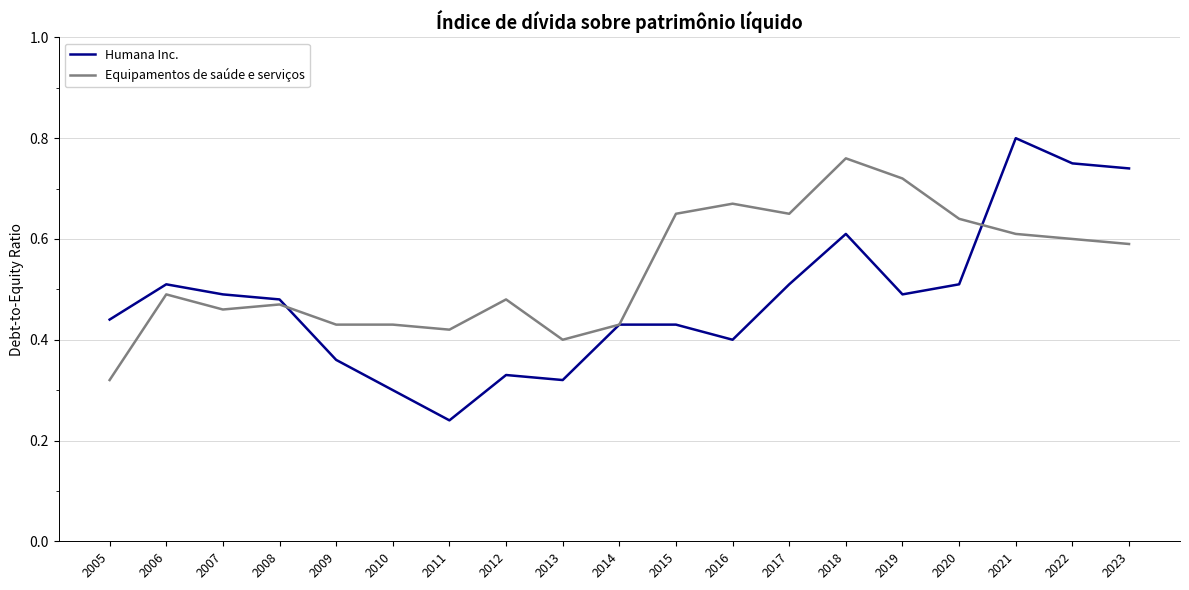

What are all the series names shown in the legend?

Humana Inc., Equipamentos de saúde e serviços